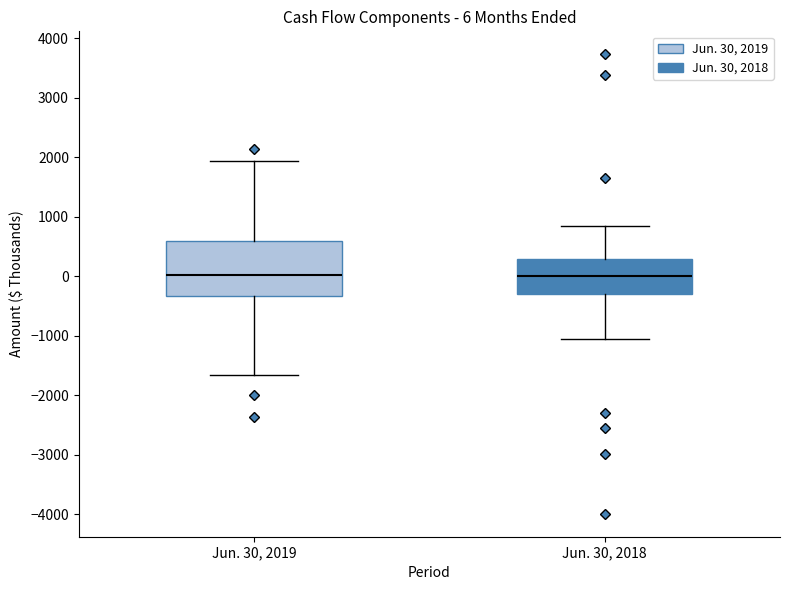

Which box is the tallest, from its lower edge to its upper edge?

Jun. 30, 2019